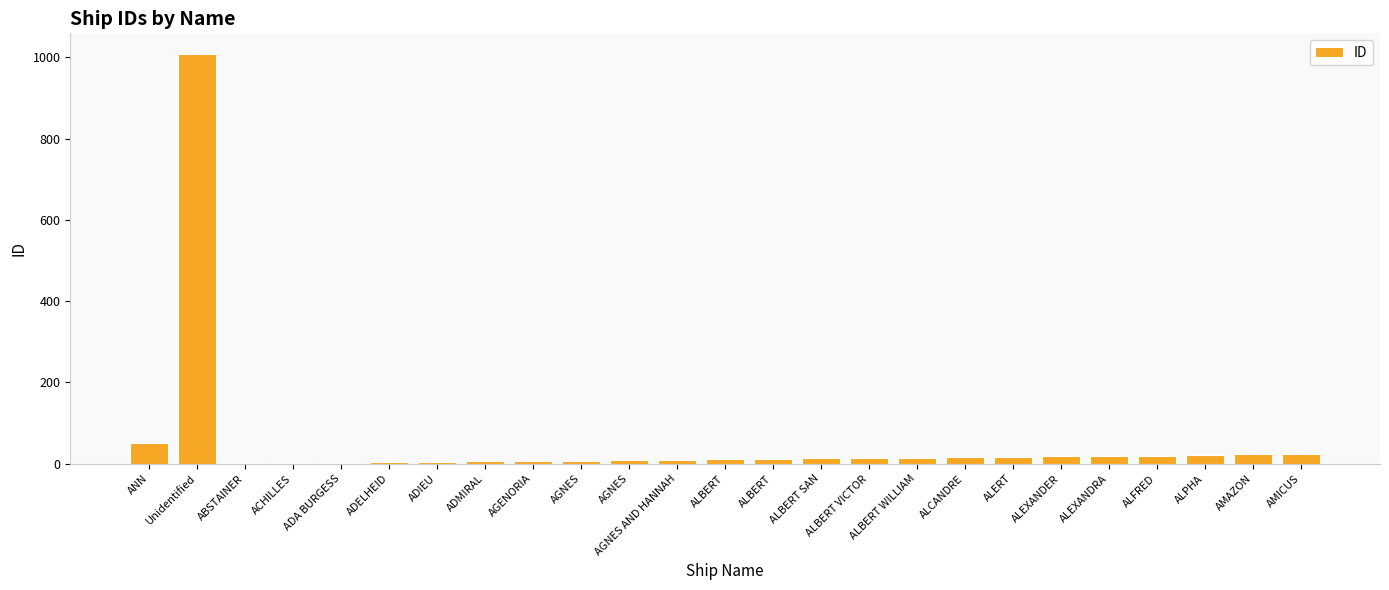

Count the number of categories in the chart.

25